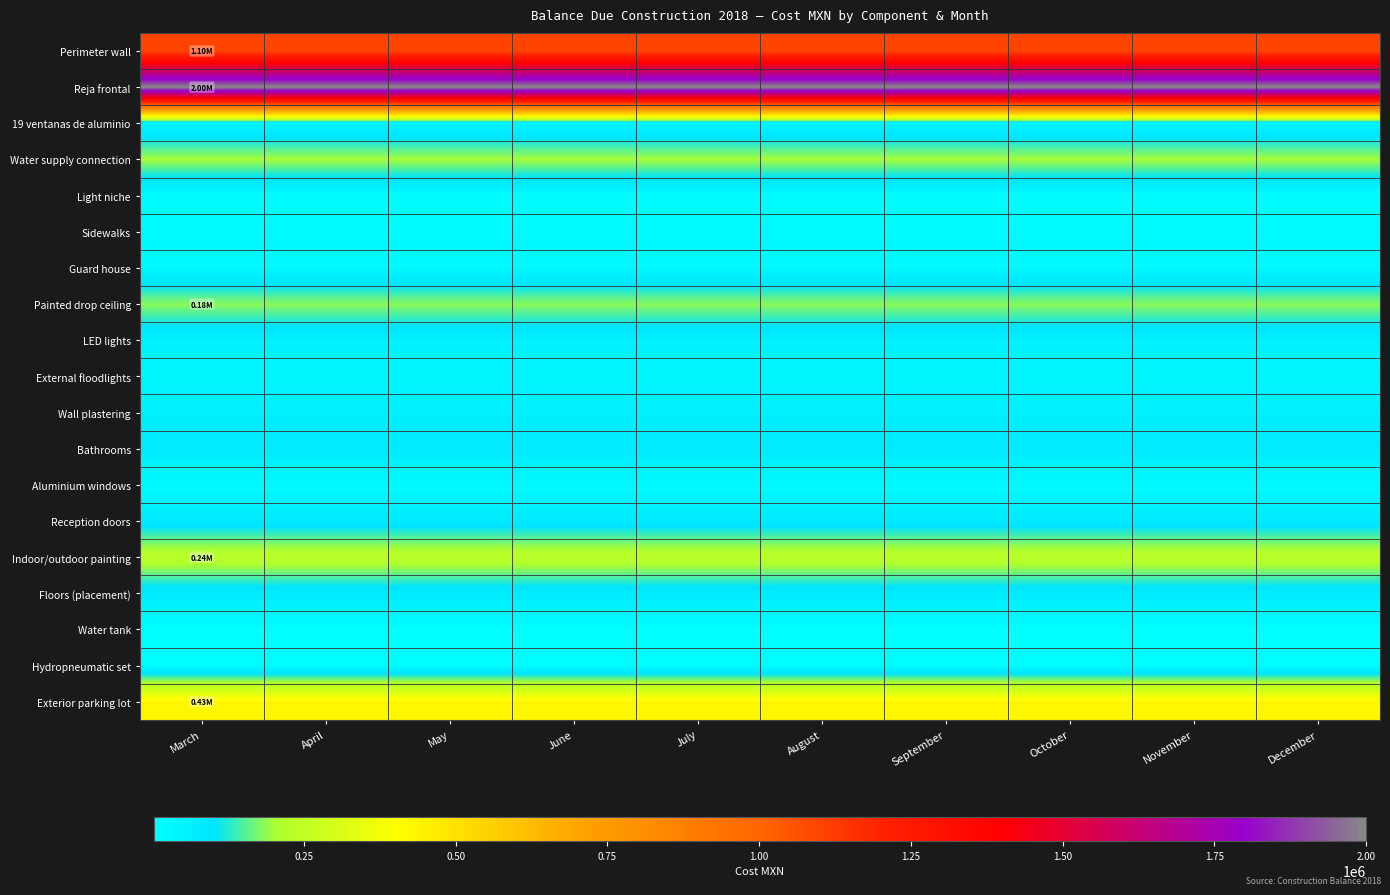

Which series has the largest total across all categories?

Reja frontal